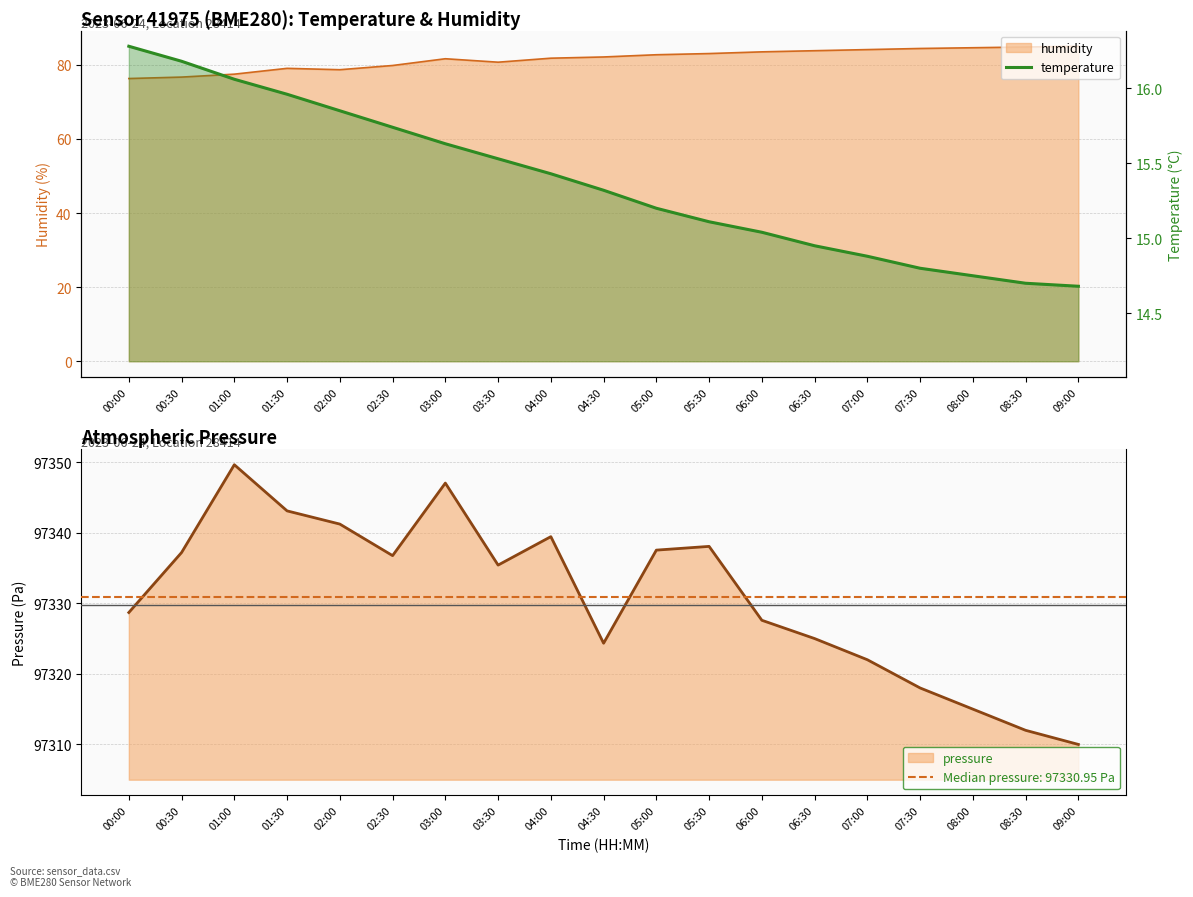

At which label does the data first exceed 15?

00:00